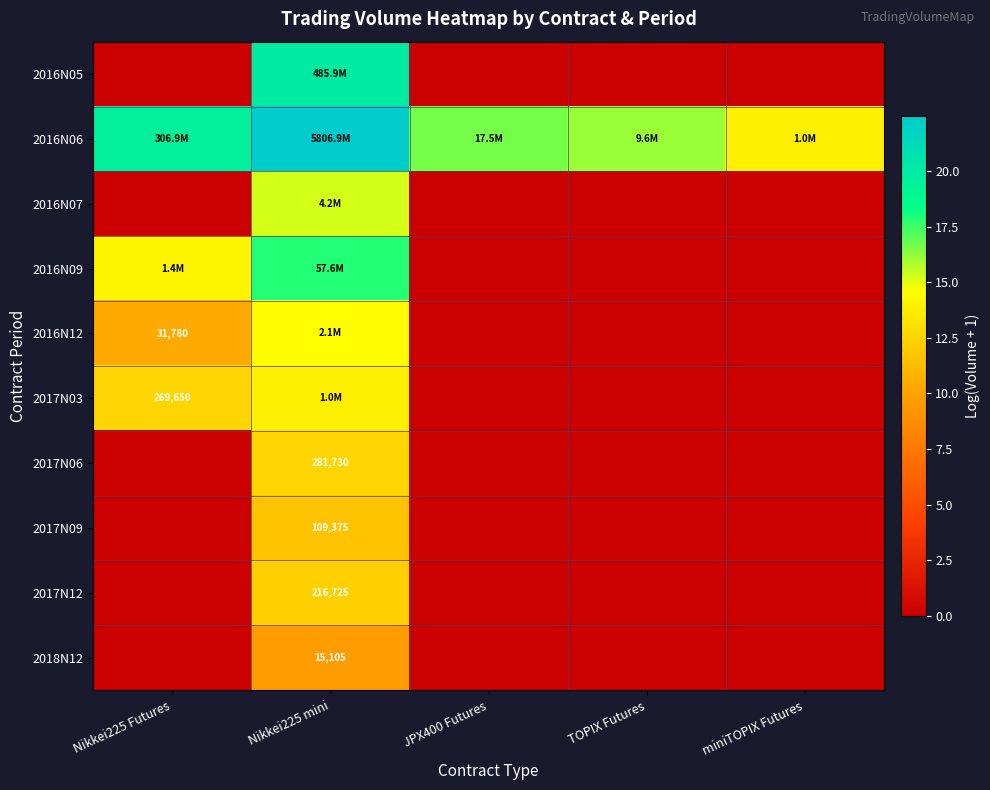

List the series in order of their peak value, highest first.

2016N06, 2016N05, 2016N09, 2016N07, 2016N12, 2017N03, 2017N06, 2017N12, 2017N09, 2018N12